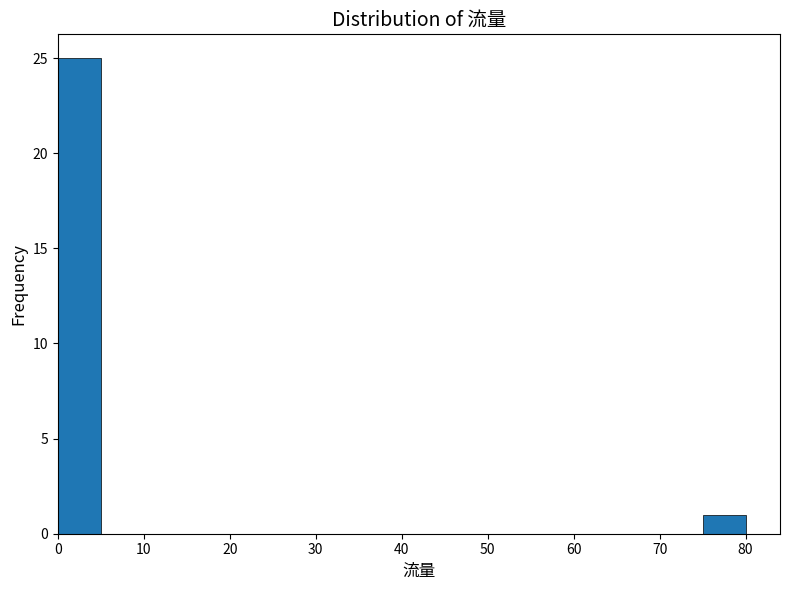

Which range on the x-axis has the tallest bar?

0 to 5